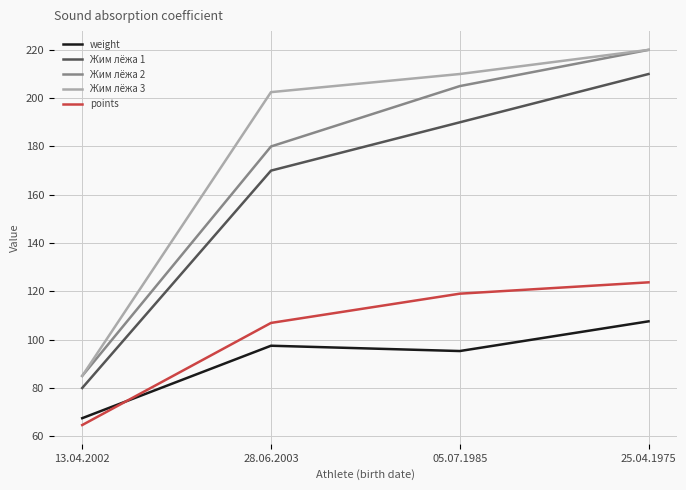

Where does the weight series first go above 97?

28.06.2003